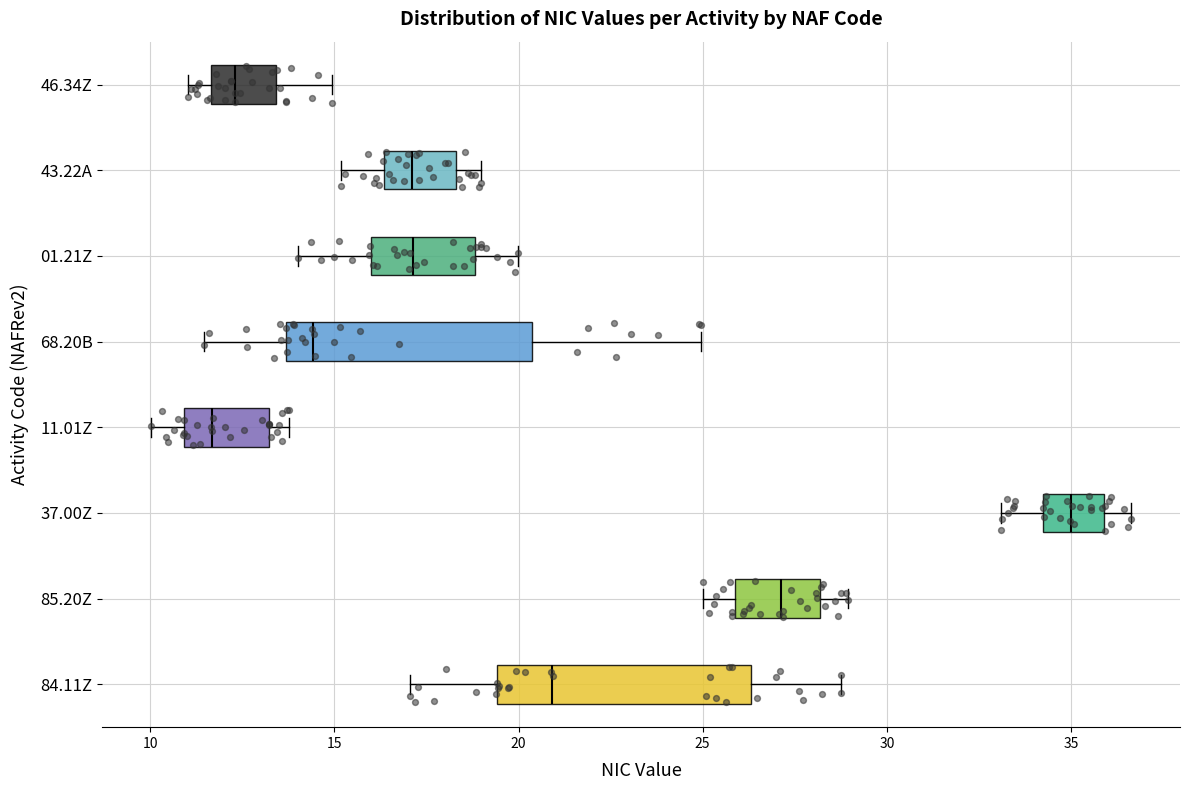

Reading bottom to top, transcribe this box plot: for each box, give where its median line is, the range the box spans, and where its two whiskers end, as read against the x-axis. The values are not printed on the chart, so give them approximately, as read against the axis.

84.11Z: median 21.0, box 19.5 to 26.5, whiskers 17.0 to 29.0
85.20Z: median 27.0, box 26.0 to 28.0, whiskers 25.0 to 29.0
37.00Z: median 35.0, box 34.0 to 36.0, whiskers 33.0 to 36.5
11.01Z: median 11.5, box 11.0 to 13.0, whiskers 10.0 to 14.0
68.20B: median 14.5, box 13.5 to 20.5, whiskers 11.5 to 25.0
01.21Z: median 17.0, box 16.0 to 19.0, whiskers 14.0 to 20.0
43.22A: median 17.0, box 16.5 to 18.5, whiskers 15.0 to 19.0
46.34Z: median 12.5, box 11.5 to 13.5, whiskers 11.0 to 15.0